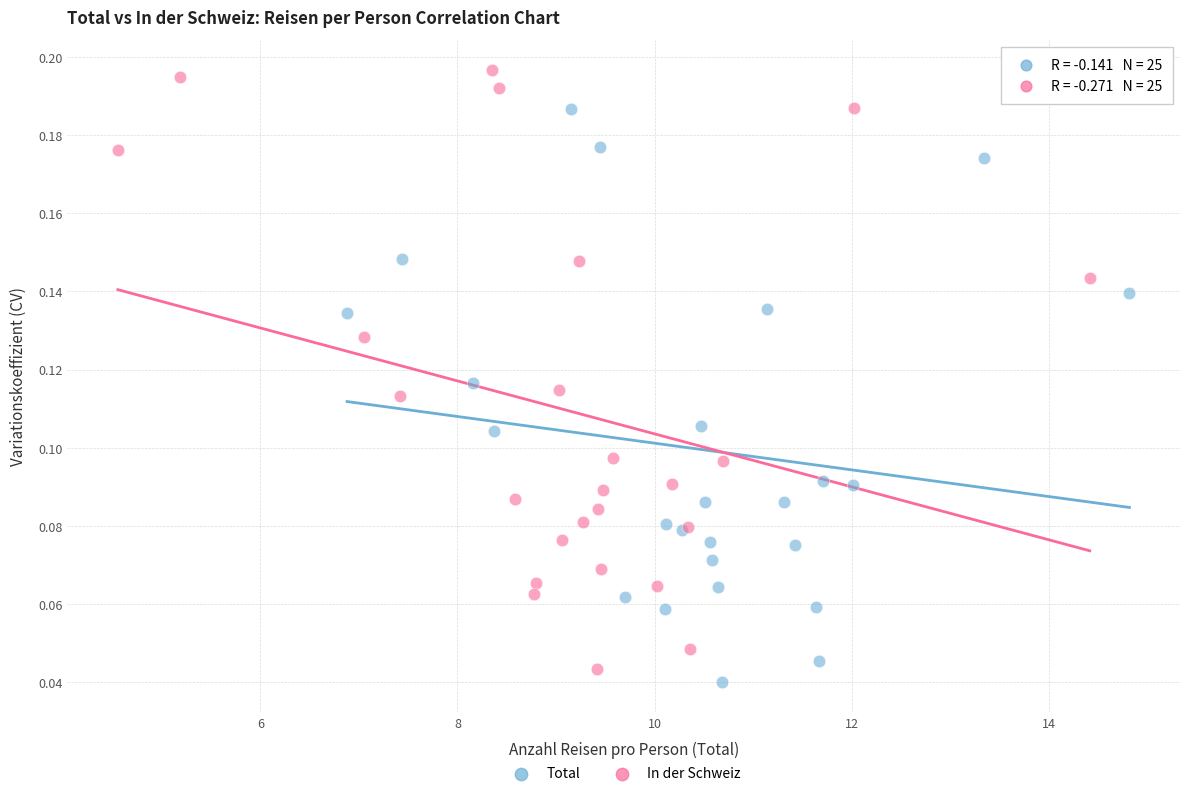

Which series contains the highest Y value?

In der Schweiz